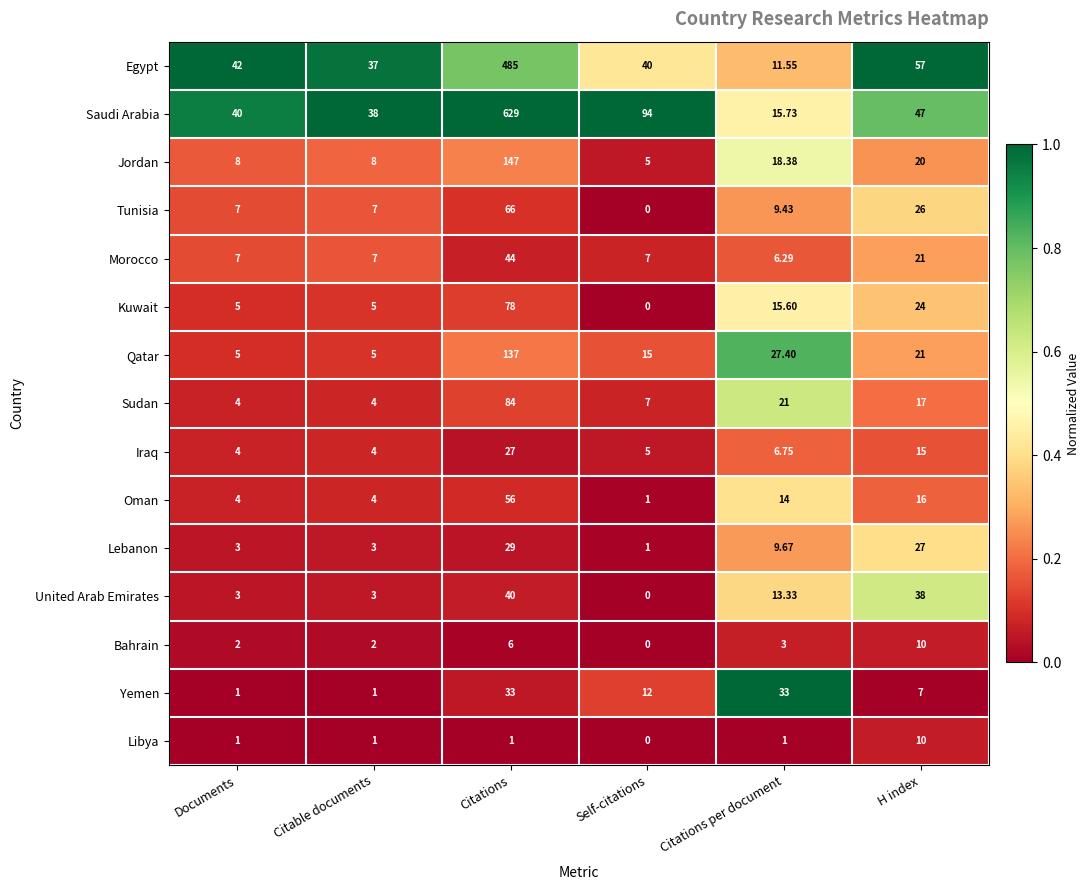

At which category does the chart reach its peak across all series?

Citations